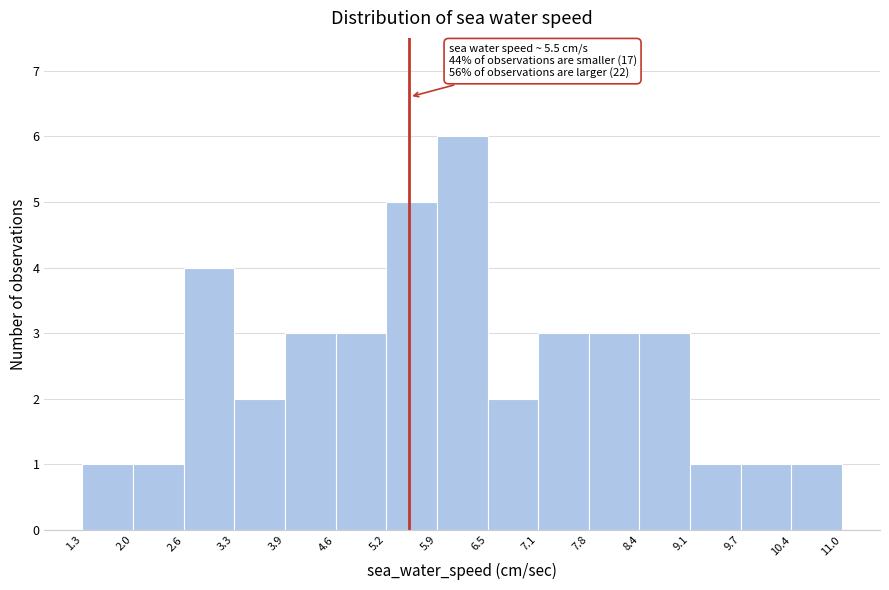

Which range on the x-axis has the tallest bar?

5.9 to 6.5